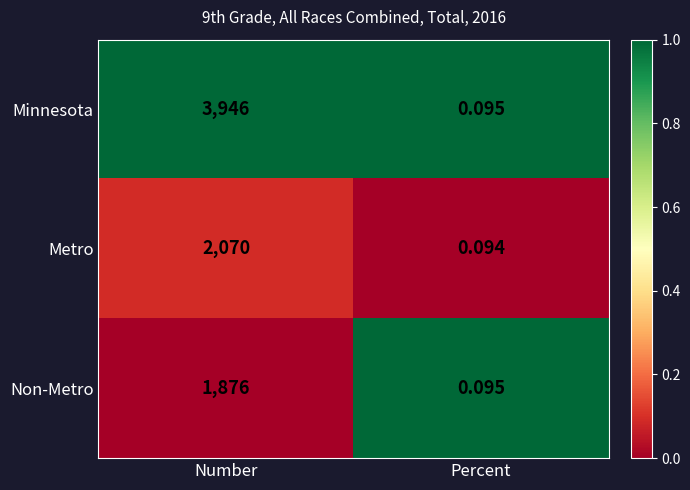

Which series has the largest total across all categories?

Minnesota